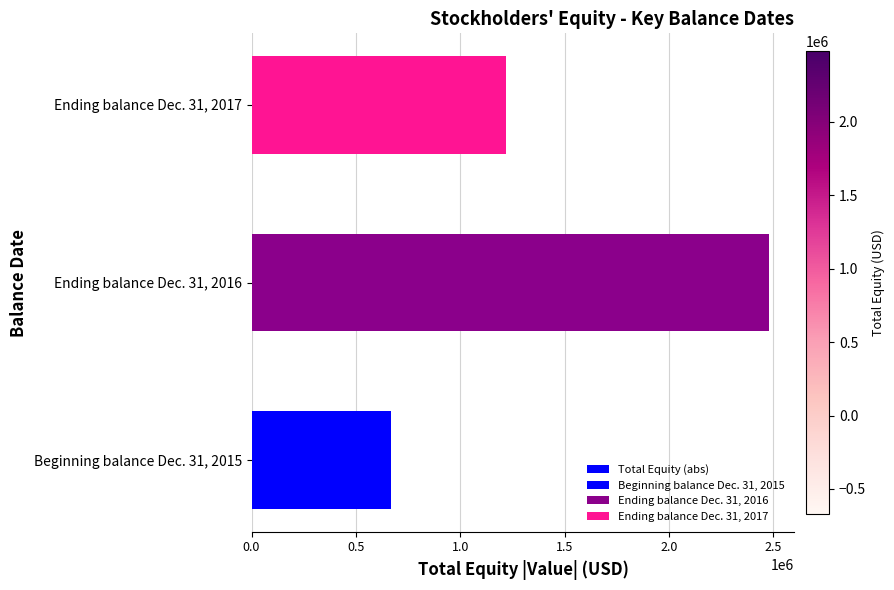

How many bars are there in total?

3